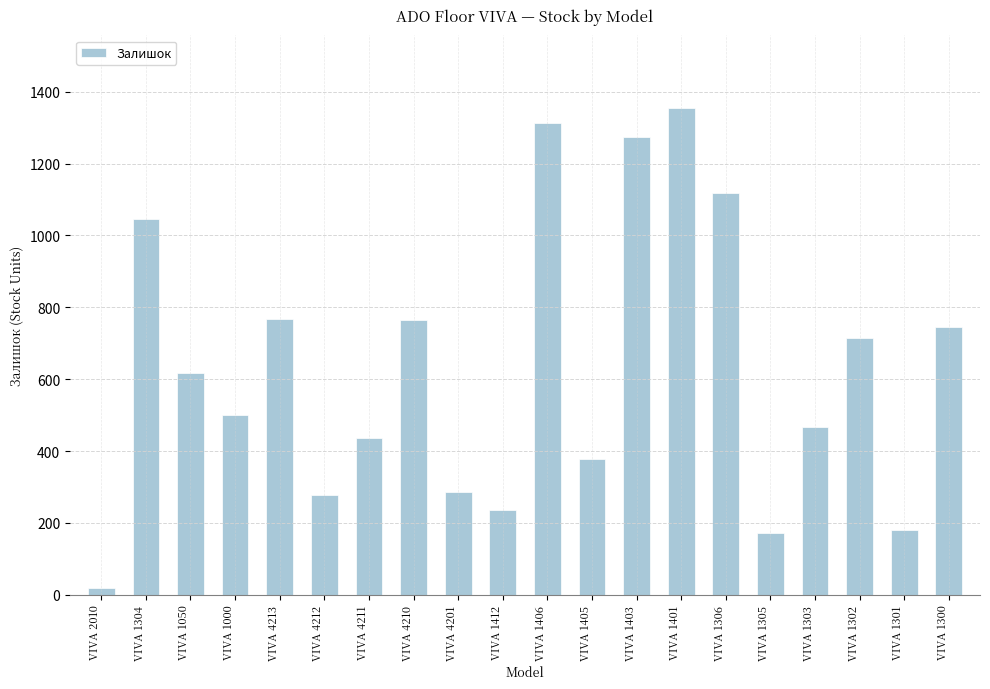

What is the sum of the values at VIVA 1405 and VIVA 4213?

1145